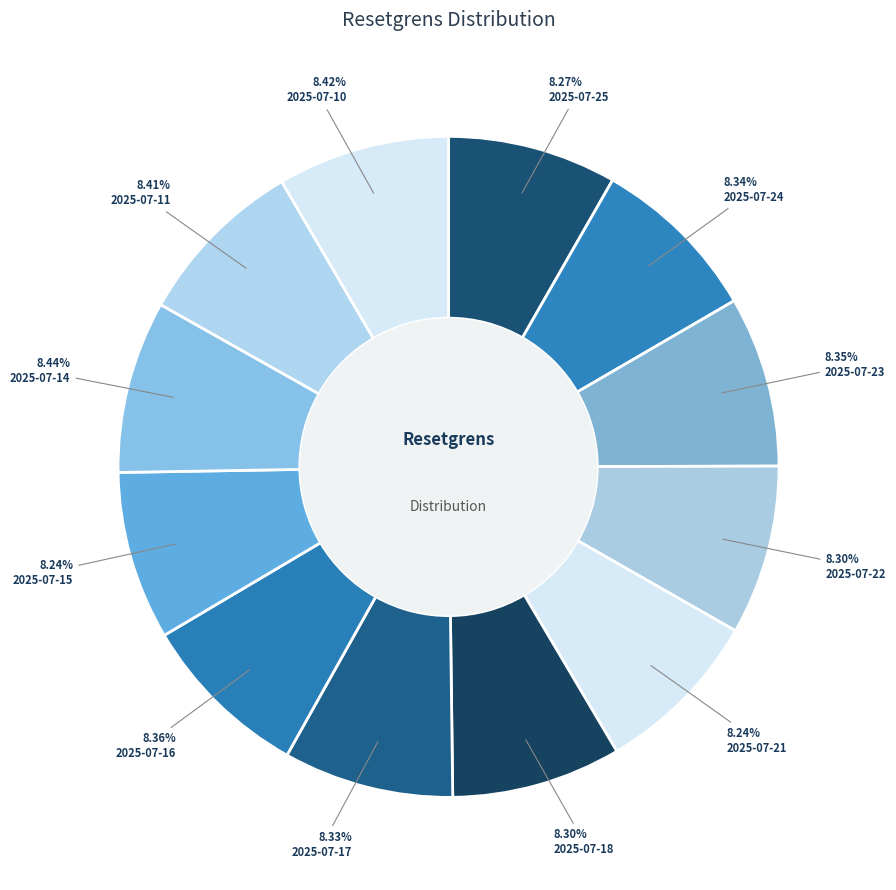

Does 2025-07-17 represent more than half of the total?

No